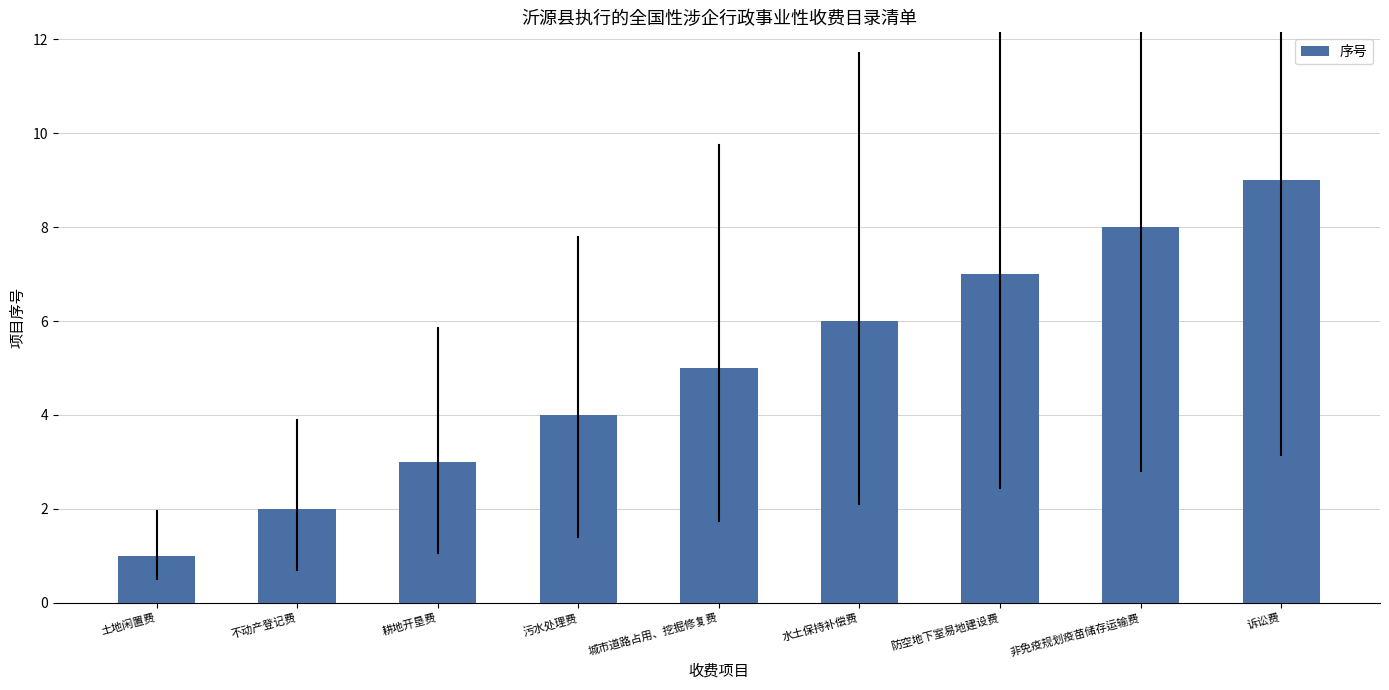

What is the label of the 7th bar from the right?

耕地开垦费